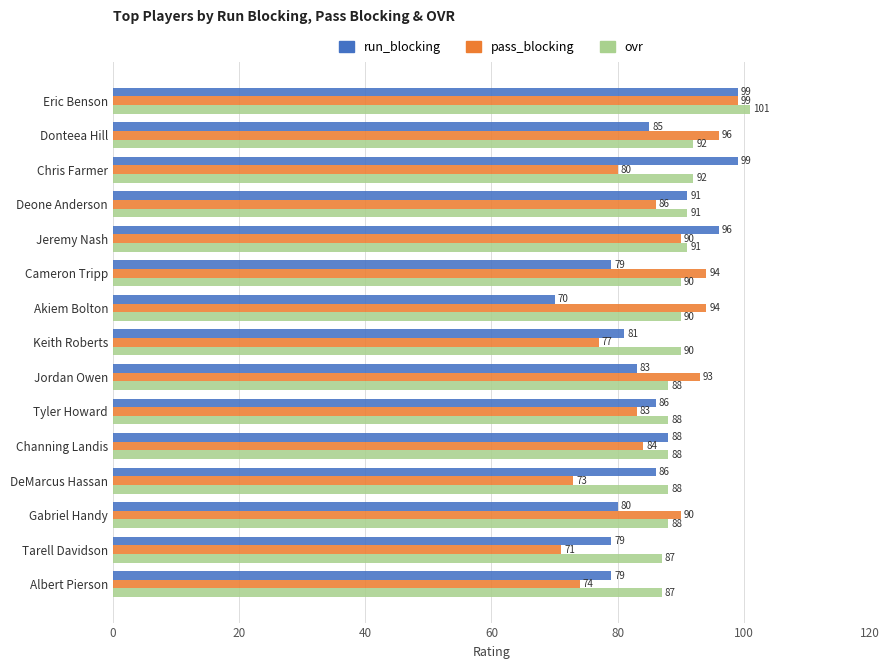

Rank the series at Donteea Hill from highest to lowest value.

pass_blocking, ovr, run_blocking